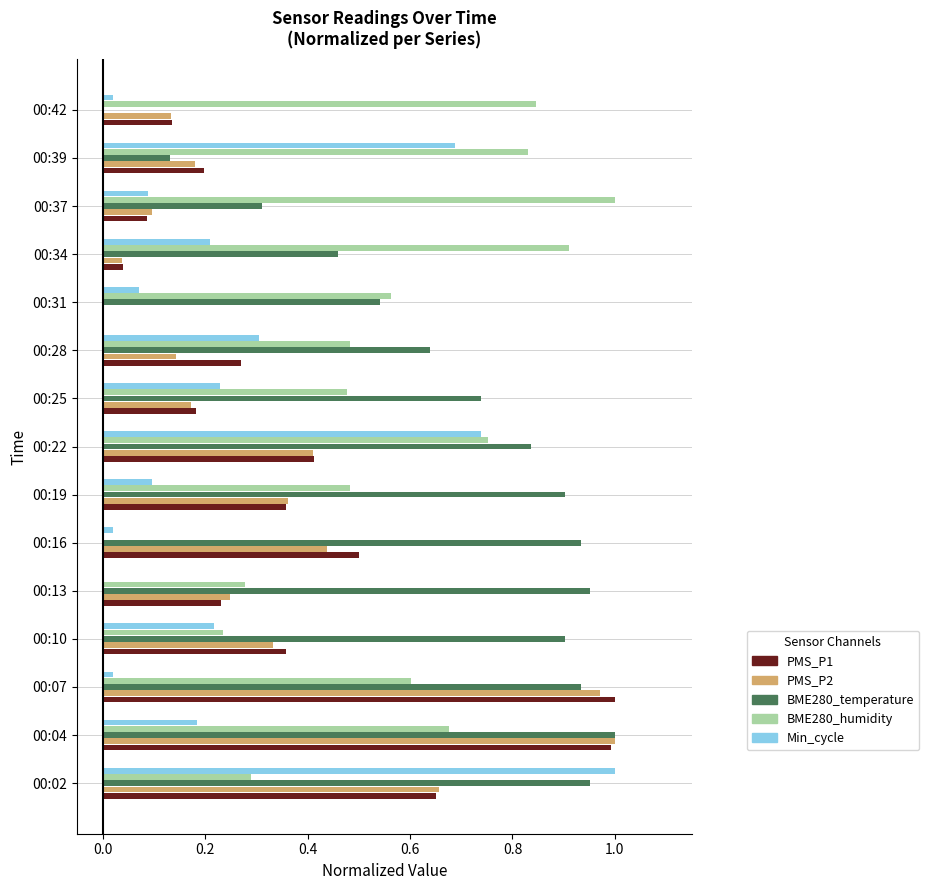

At which category is the sum across all series the highest?

00:04